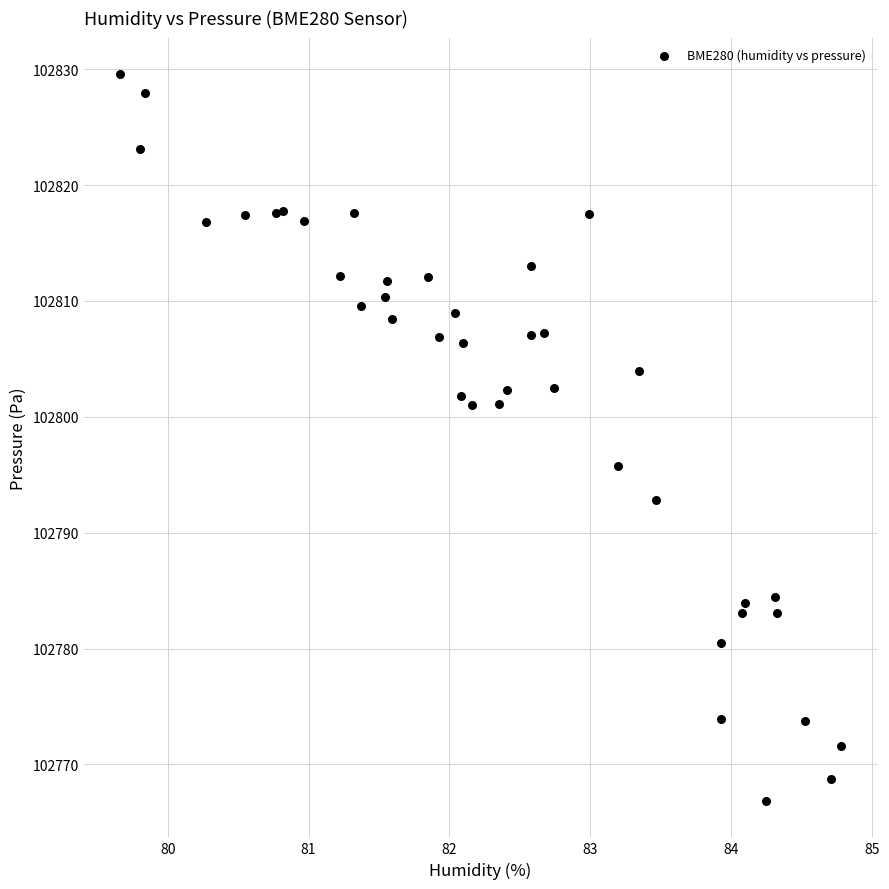

What Y value in the scatter plot is closest to 102798?

102795.8